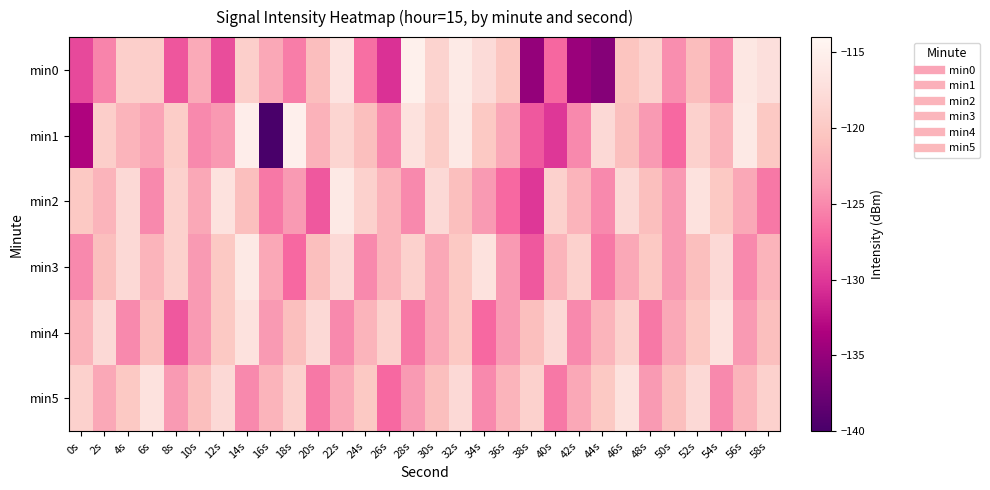

At which category is the sum across all series the highest?

32s